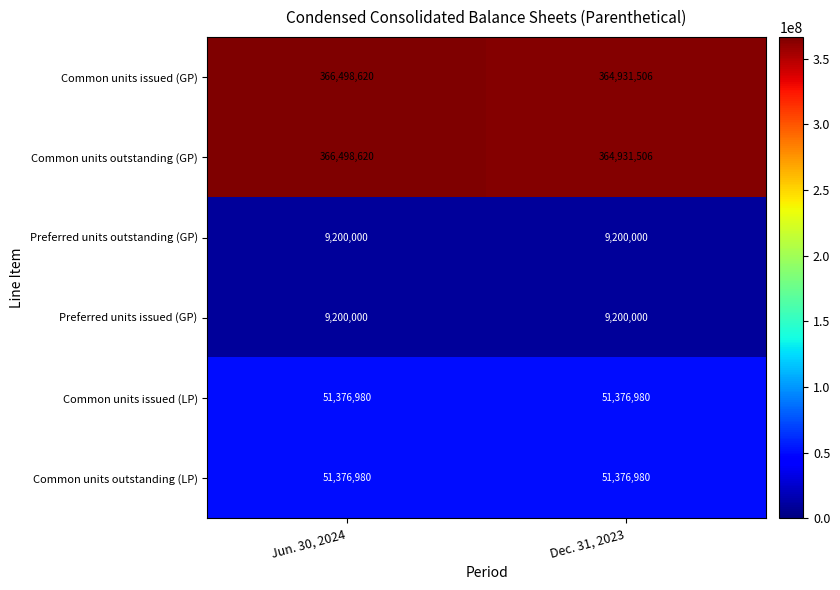

What is the spread (max minus min) of values at Jun. 30, 2024?

357298620